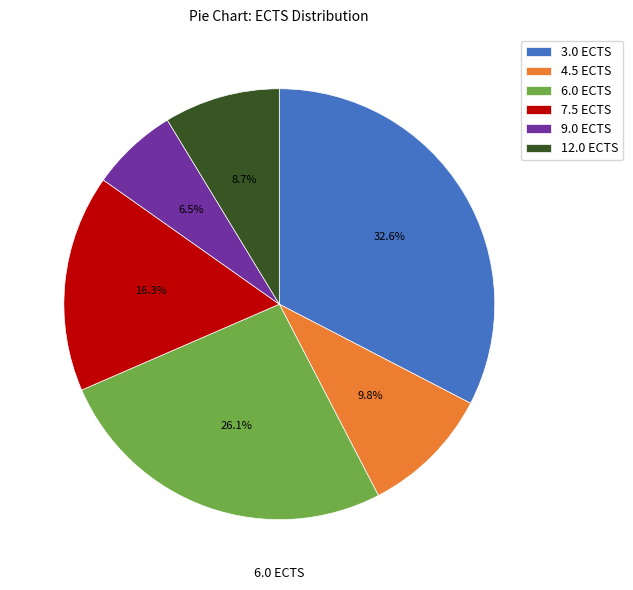

Which slice is the largest?

3.0 ECTS